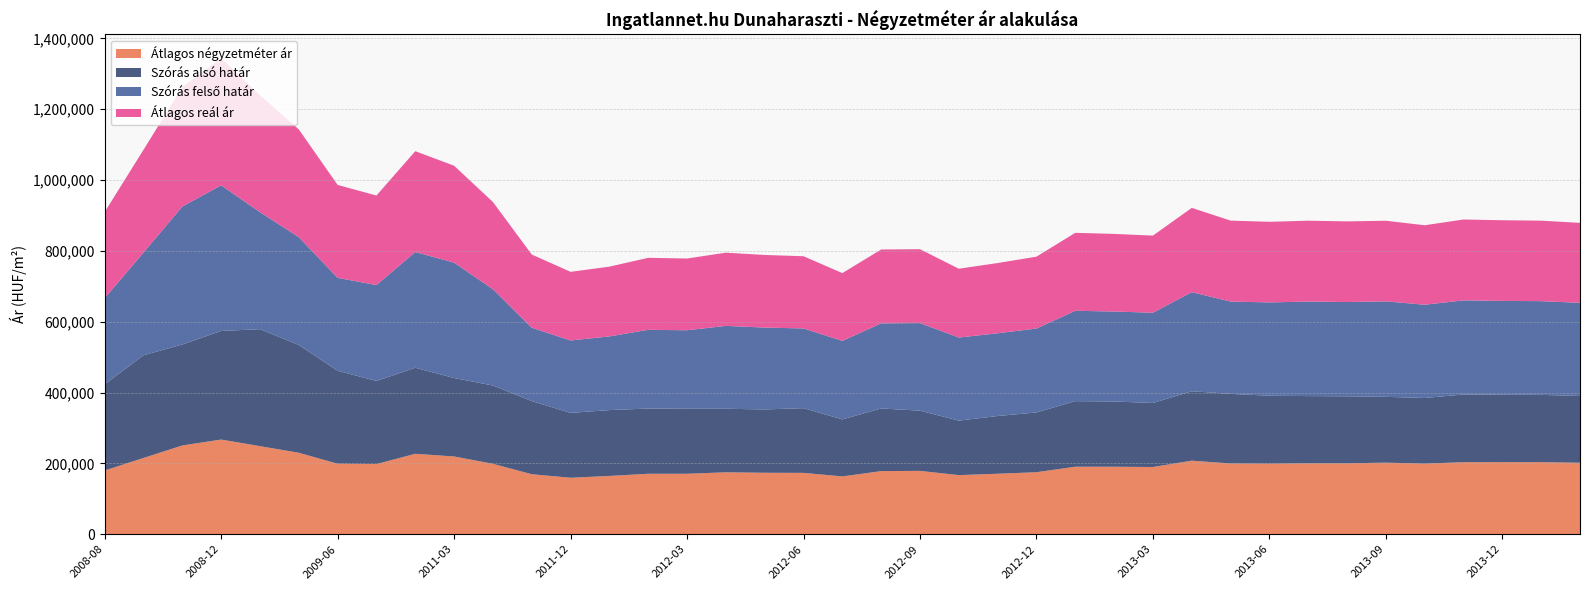

Reading left to right, extract all data points from this chart.

Átlagos négyzetméter ár: 2008-08=180000	2008-10=215329	2008-11=250657	2008-12=267324	2009-04=248662	2009-05=230000	2009-06=199062	2010-01=198092	2011-02=227088	2011-03=219536	2011-05=198854	2011-11=169436	2011-12=159438	2012-01=164579	2012-02=170690	2012-03=170690	2012-04=174854	2012-05=173498	2012-06=173216	2012-07=163176	2012-08=178189	2012-09=178910	2012-10=166840	2012-11=170786	2012-12=175091	2013-01=190597	2013-02=190597	2013-03=189799	2013-04=207696	2013-05=199764	2013-06=199238	2013-07=200228	2013-08=200228	2013-09=202099	2013-10=199321	2013-11=203500	2013-12=203500	2014-01=203500	2014-04=201881
Szórás alsó határ: 2008-08=243280	2008-10=290055	2008-11=285029	2008-12=306586	2009-04=330330	2009-05=304351	2009-06=262392	2010-01=234637	2011-02=242939	2011-03=221552	2011-05=221039	2011-11=206481	2011-12=183129	2012-01=185892	2012-02=184203	2012-03=183549	2012-04=179427	2012-05=178786	2012-06=182740	2012-07=161012	2012-08=176912	2012-09=169971	2012-10=153864	2012-11=162975	2012-12=168812	2013-01=185179	2013-02=184150	2013-03=180811	2013-04=195976	2013-05=196546	2013-06=191842	2013-07=189812	2013-08=189166	2013-09=185800	2013-10=185360	2013-11=191089	2013-12=190396	2014-01=189994	2014-04=188310
Szórás felső határ: 2008-08=243280	2008-10=290055	2008-11=389641	2008-12=411198	2009-04=330330	2009-05=304351	2009-06=262392	2010-01=270875	2011-02=326713	2011-03=325742	2011-05=271781	2011-11=207063	2011-12=204515	2012-01=208082	2012-02=222311	2012-03=221657	2012-04=234001	2012-05=231216	2012-06=225072	2012-07=221736	2012-08=240276	2012-09=247249	2012-10=234698	2012-11=233629	2012-12=236936	2013-01=255119	2013-02=254090	2013-03=254801	2013-04=279848	2013-05=260634	2013-06=263426	2013-07=266894	2013-08=266248	2013-09=269540	2013-10=263378	2013-11=265663	2013-12=264970	2014-01=264568	2014-04=263206
Átlagos reál ár: 2008-08=243280	2008-10=290055	2008-11=337335	2008-12=358892	2009-04=330330	2009-05=304351	2009-06=262392	2010-01=252756	2011-02=284826	2011-03=273647	2011-05=246410	2011-11=206772	2011-12=193822	2012-01=196987	2012-02=203257	2012-03=202603	2012-04=206714	2012-05=205001	2012-06=203906	2012-07=191374	2012-08=208594	2012-09=208610	2012-10=194281	2012-11=198302	2012-12=202874	2013-01=220149	2013-02=219120	2013-03=217806	2013-04=237912	2013-05=228590	2013-06=227634	2013-07=228353	2013-08=227707	2013-09=227670	2013-10=224369	2013-11=228376	2013-12=227683	2014-01=227281	2014-04=225758